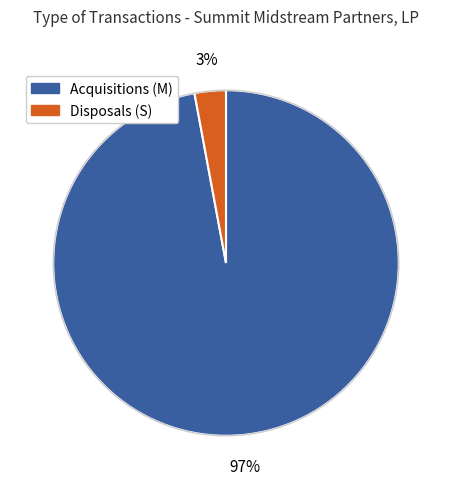

Is there a majority slice in this chart?

Yes